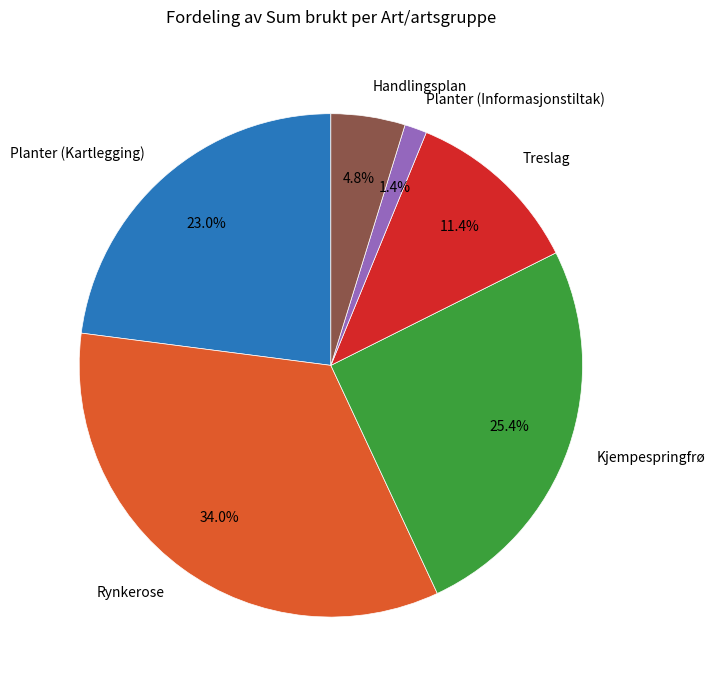

To the nearest percent, what is the combined percentage of Planter (Informasjonstiltak) and Handlingsplan?

6%